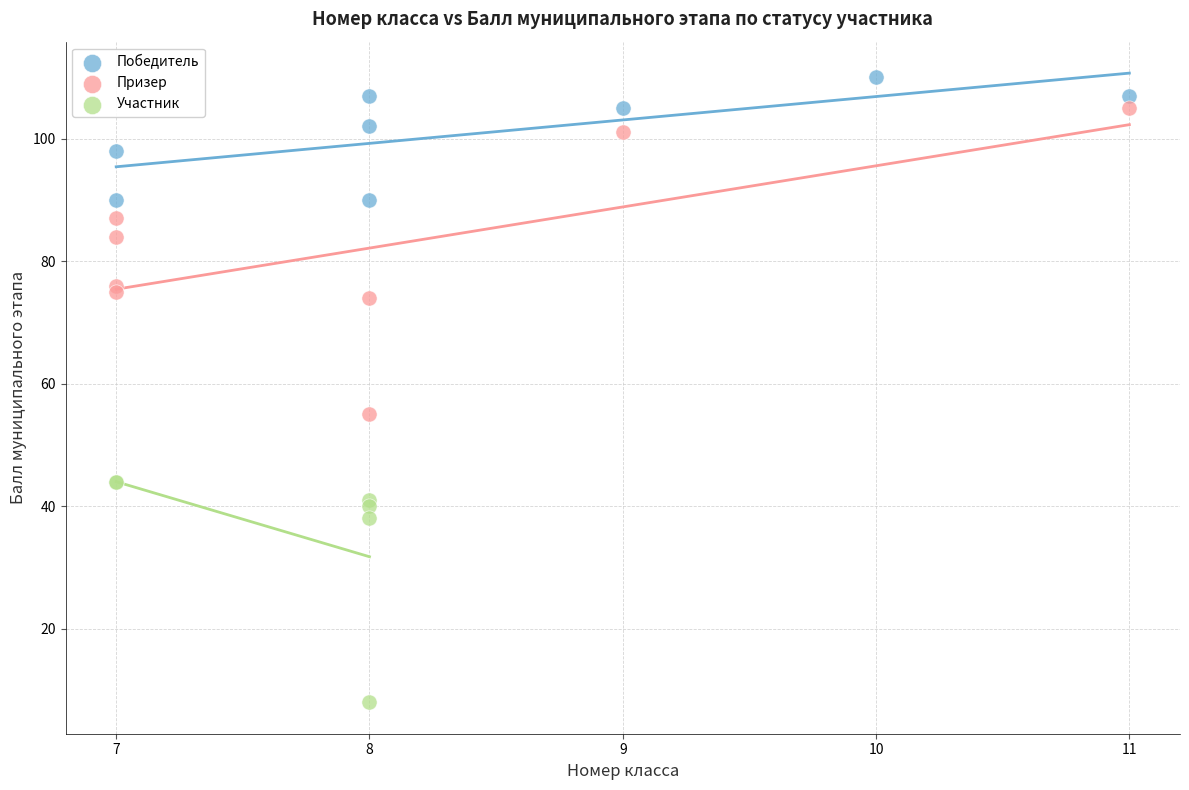

Which series contains the lowest Y value?

Участник